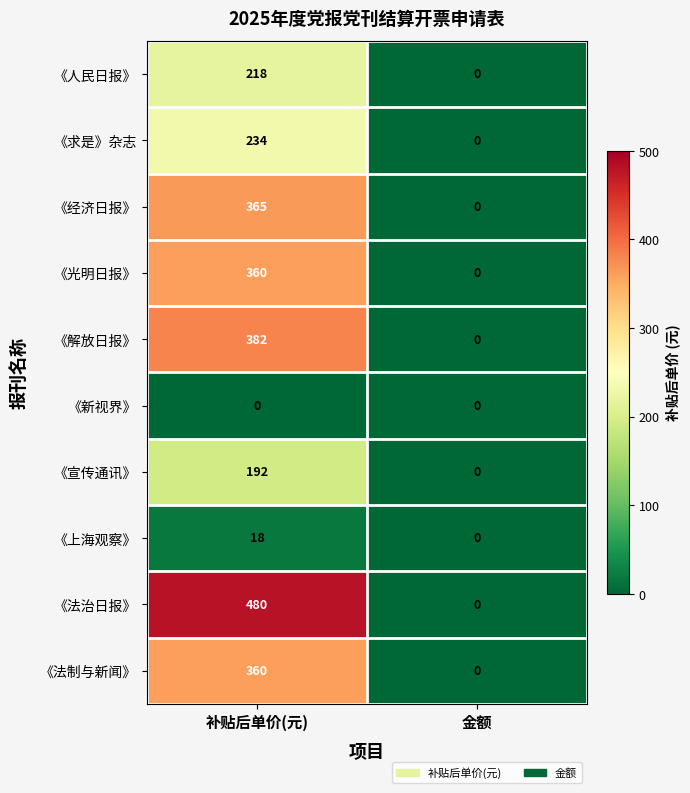

What is the highest value of the 《解放日报》 series?

382